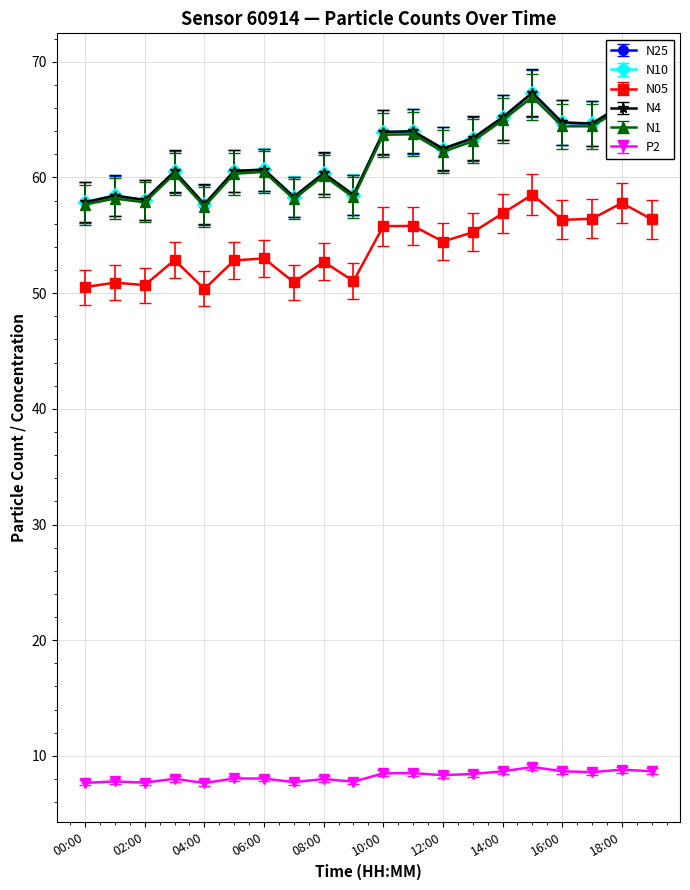

What is the smallest value displayed?

7.7